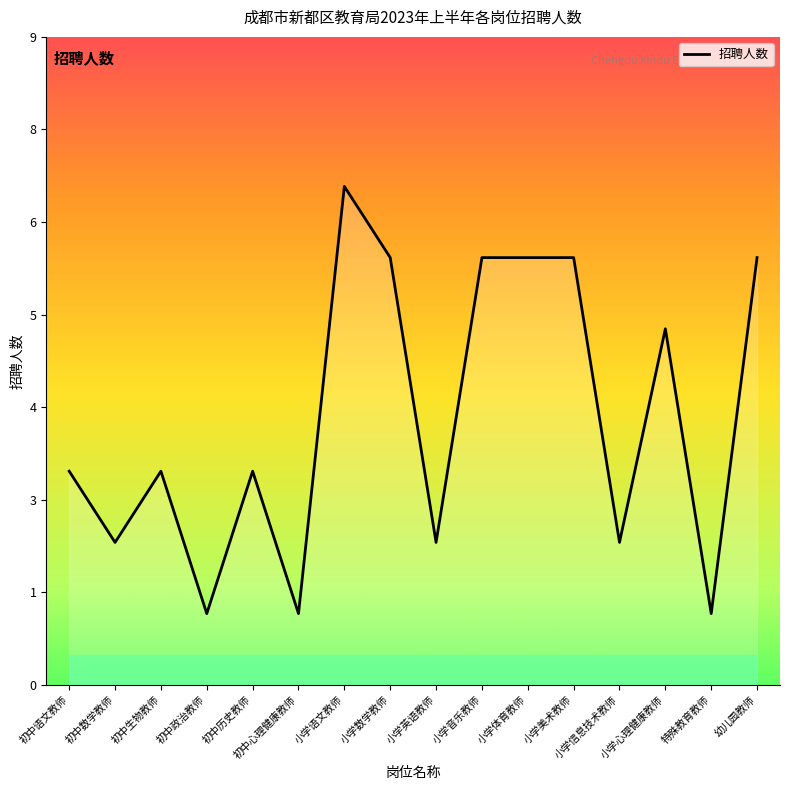

Is this an area chart (filled region under the line)?

Yes